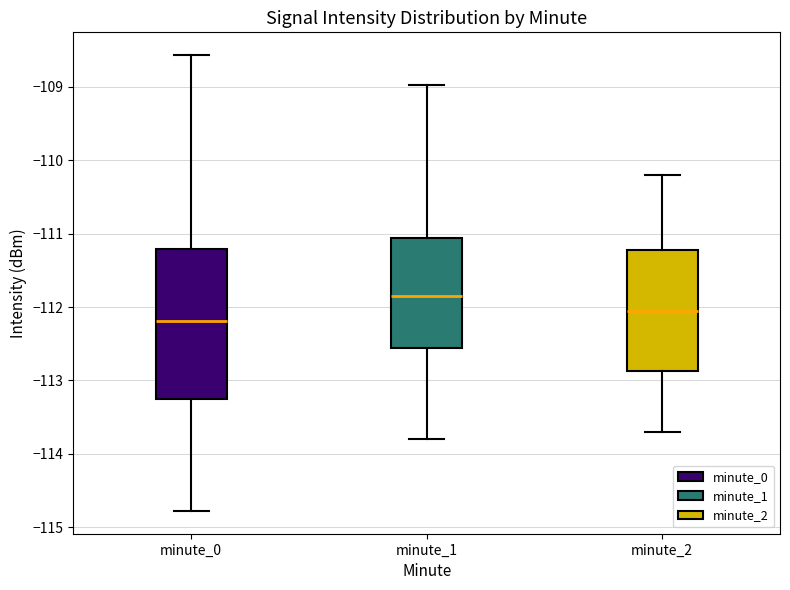

Where does the upper whisker of the box for minute_1 end on the y-axis? The values are not printed on the chart, so give them approximately, as read against the axis.

-109.0